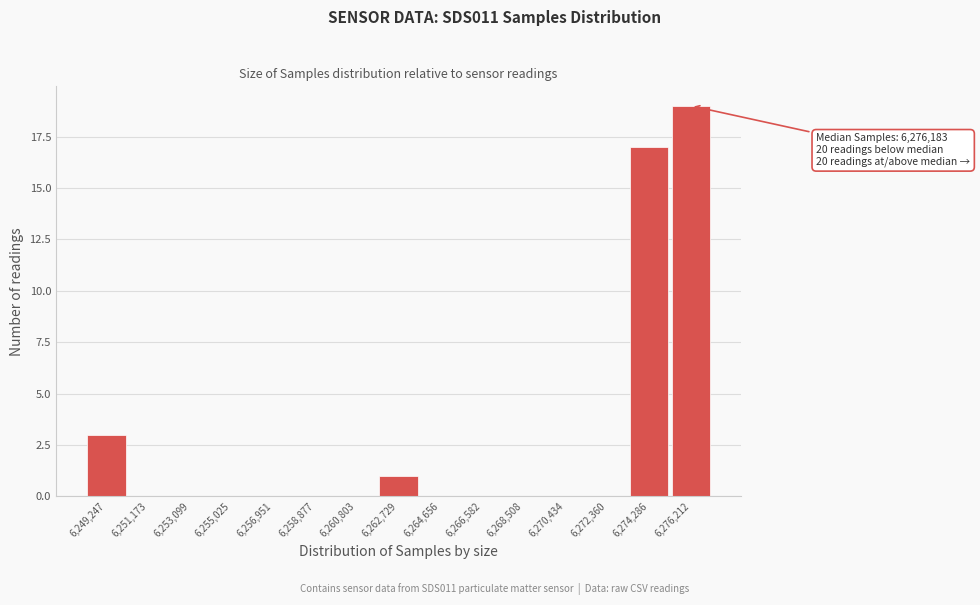

Reading right to left, extract all data points from this chart.

6,276,212=19	6,274,286=17	6,272,360=0	6,270,434=0	6,268,508=0	6,266,582=0	6,264,656=0	6,262,729=1	6,260,803=0	6,258,877=0	6,256,951=0	6,255,025=0	6,253,099=0	6,251,173=0	6,249,247=3